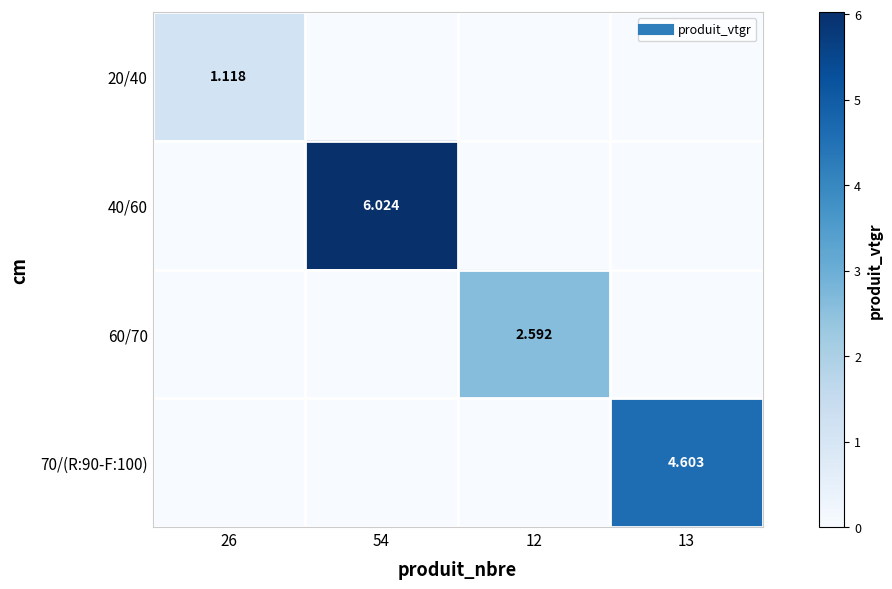

Is it true that 60/70 equals 1.6 at 54?

False